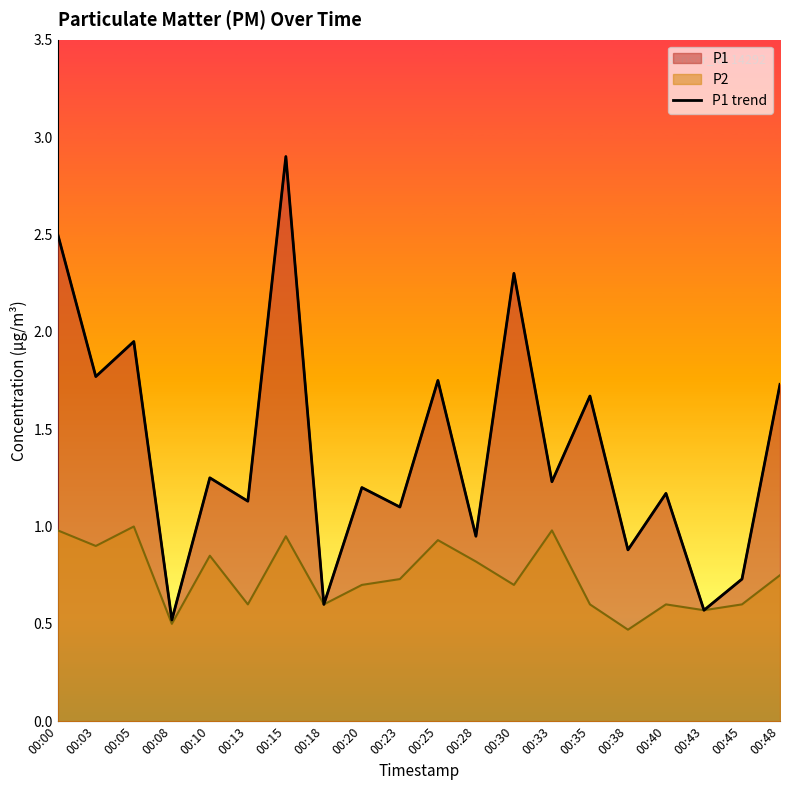

Rank the categories by value from highest to lowest.

00:15, 00:00, 00:30, 00:05, 00:03, 00:25, 00:48, 00:35, 00:10, 00:33, 00:20, 00:40, 00:13, 00:23, 00:28, 00:38, 00:45, 00:18, 00:43, 00:08